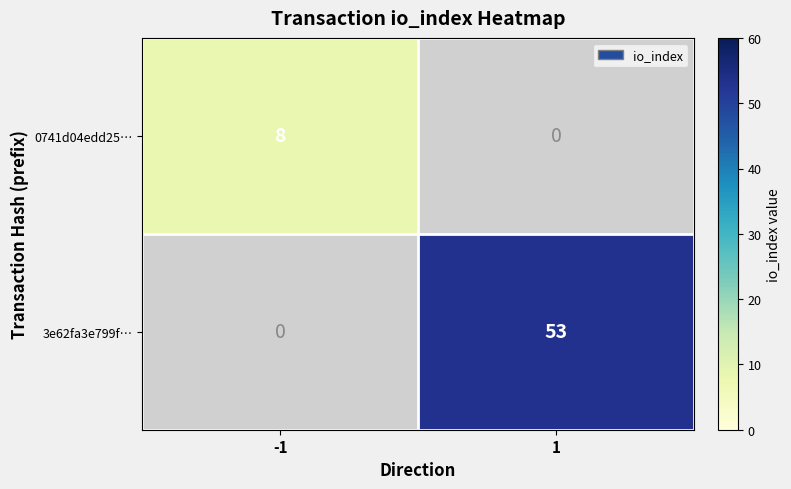

The 0741d04edd25… series shows 14 at -1. True or false?

False